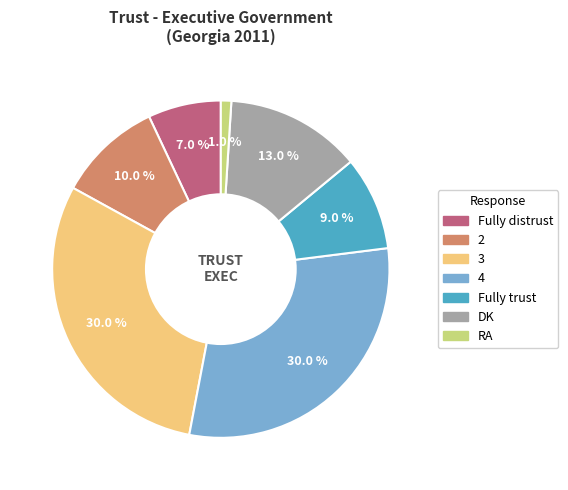

Which has a higher value, Fully distrust or 4?

4